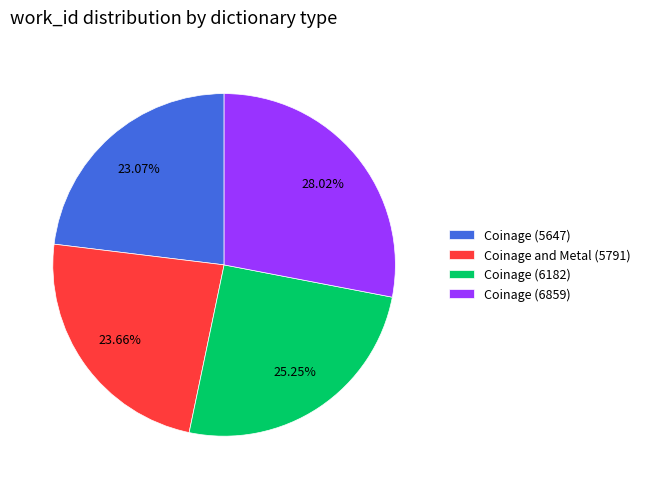

What is the total percentage of Coinage and Metal (5791) and Coinage (6182)?

48.9%